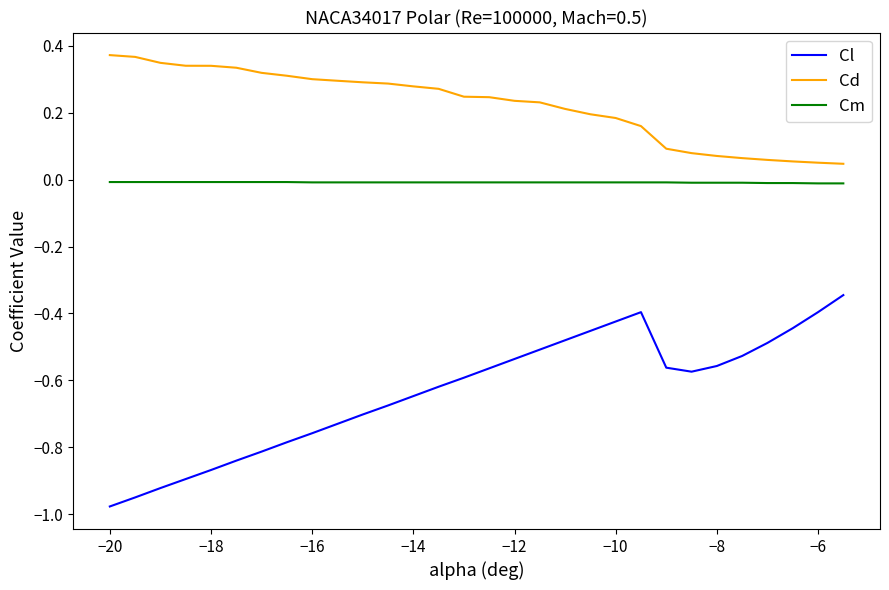

Which series has the largest range (max minus min)?

Cl